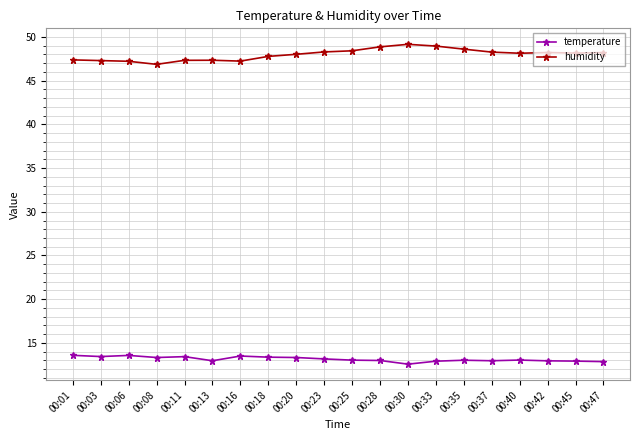

At 00:20, list the series in order from largest to smallest.

humidity, temperature